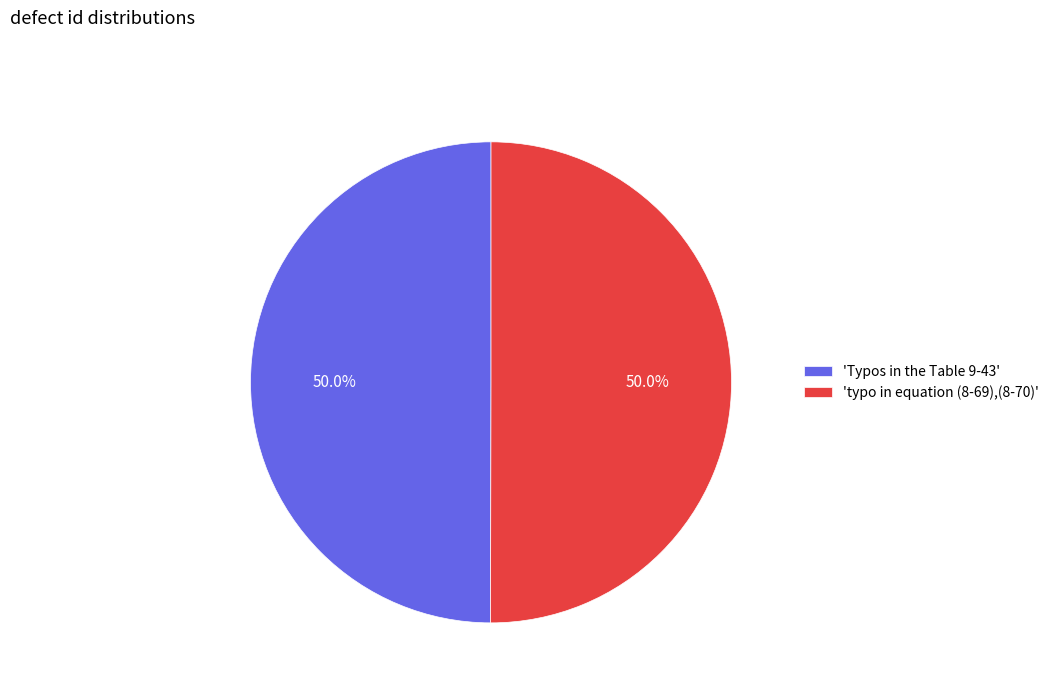

Combined, do 'typo in equation (8-69),(8-70)' and 'Typos in the Table 9-43' account for over 50%?

Yes